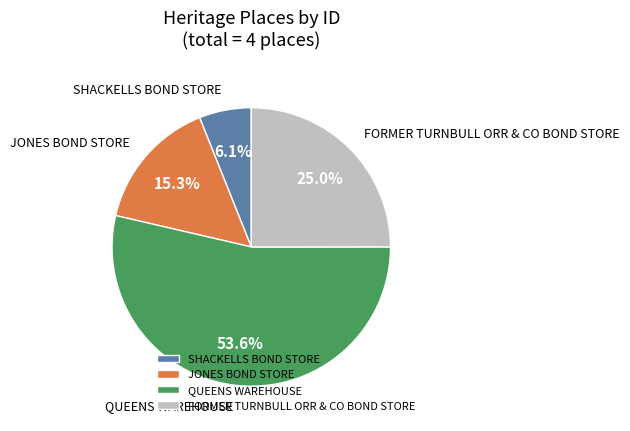

The SHACKELLS BOND STORE slice represents 6% of the pie. True or false?

True